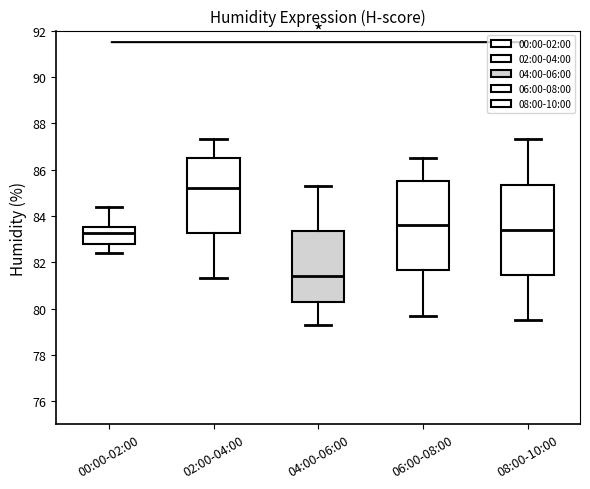

Which box has the highest median line?

02:00-04:00